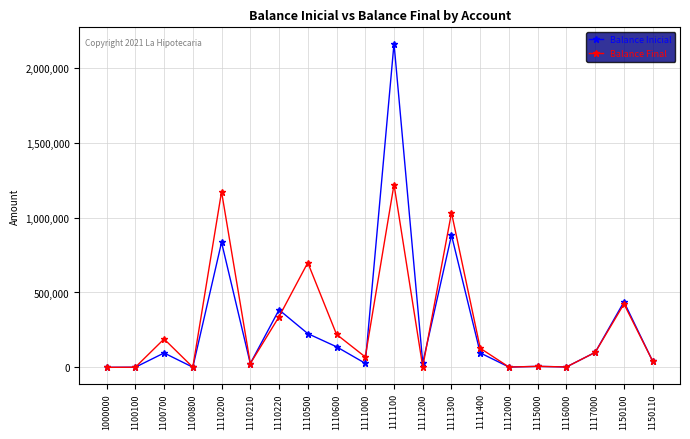

Count the number of categories in the chart.

20